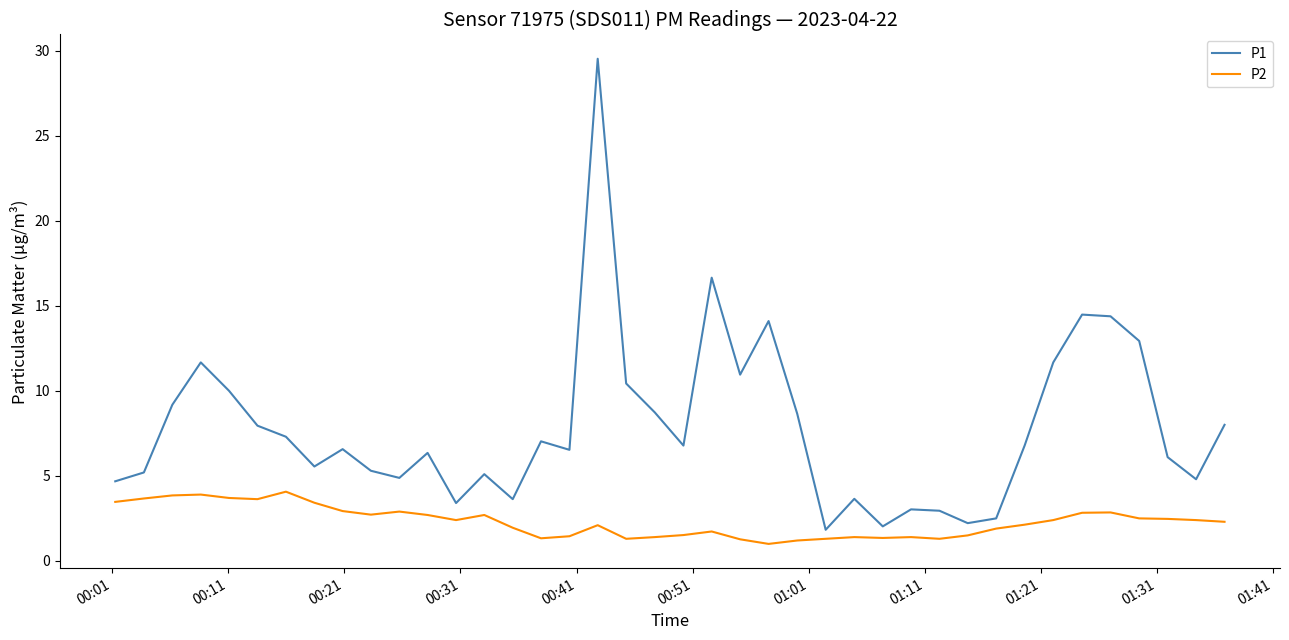

What is the lowest value of the P1 series?

1.8